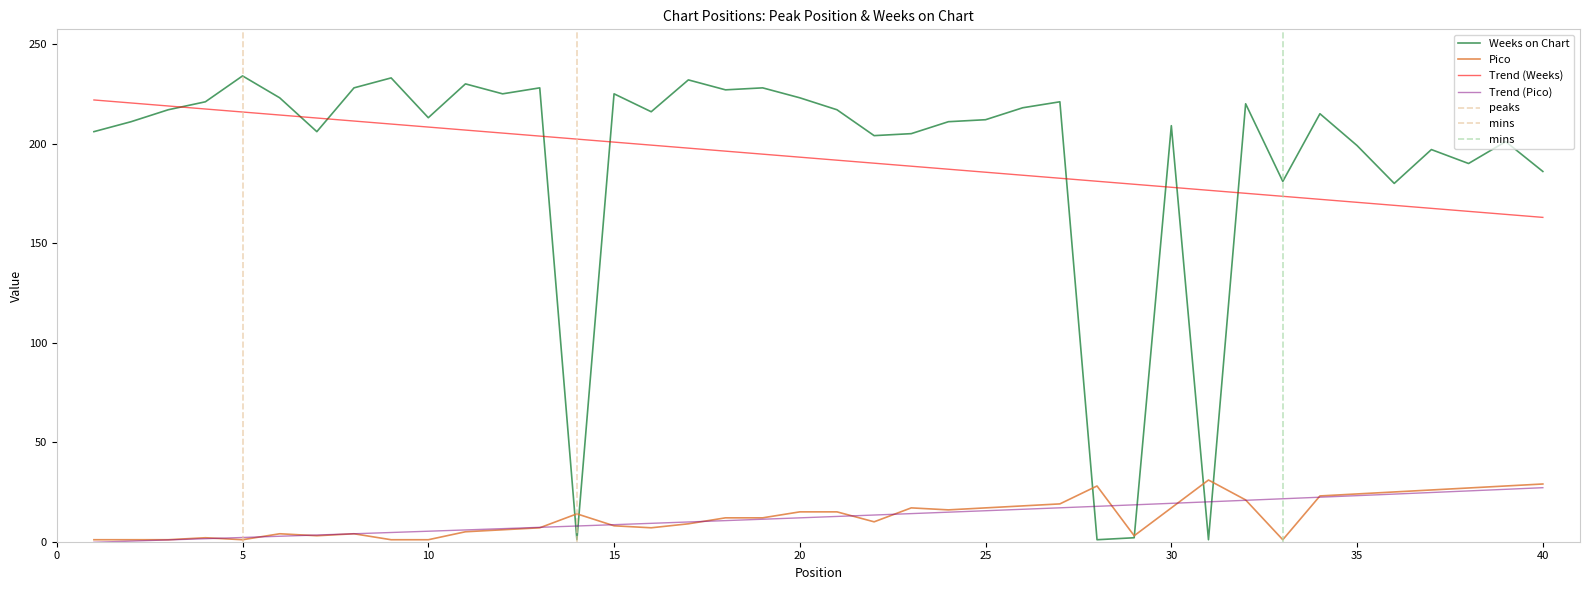

At how many categories does at least one series exceed 222?

12